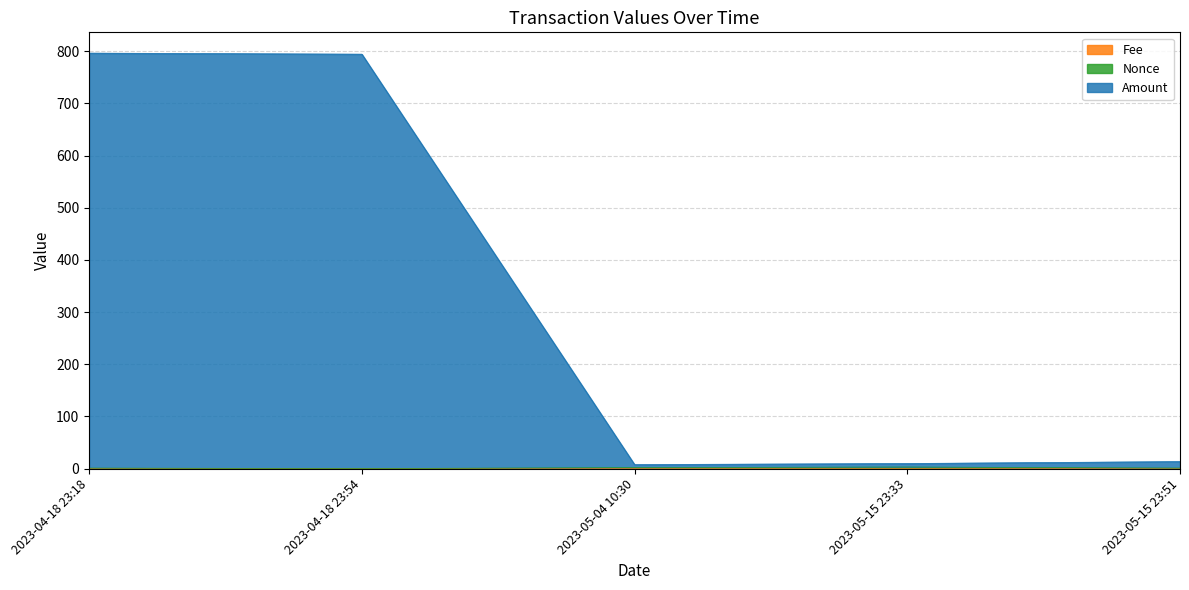

Between 2023-04-18 23:54 and 2023-05-15 23:51, which is larger?

2023-04-18 23:54